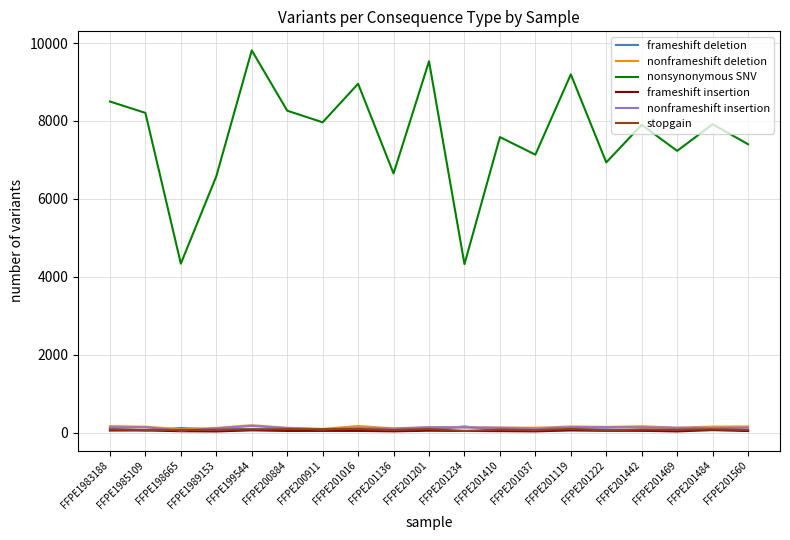

True or false: frameshift insertion has more than 1 interior local peaks.

True